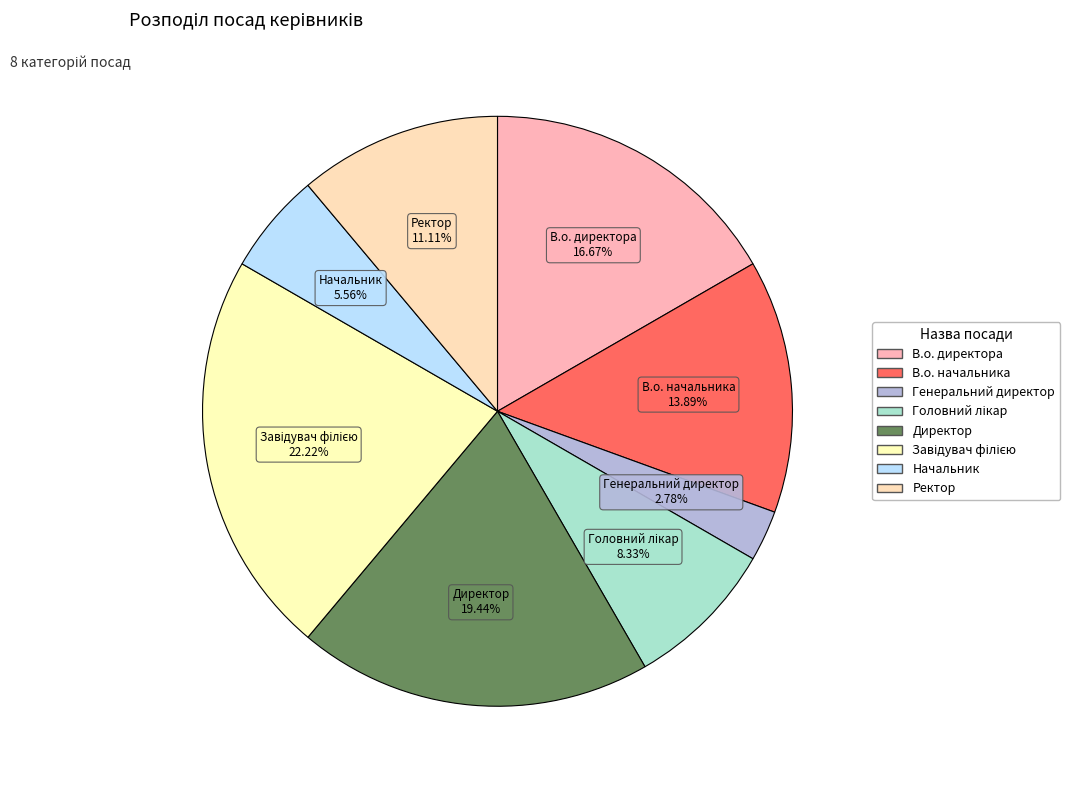

To the nearest percent, what portion does Головний лікар represent?

8%